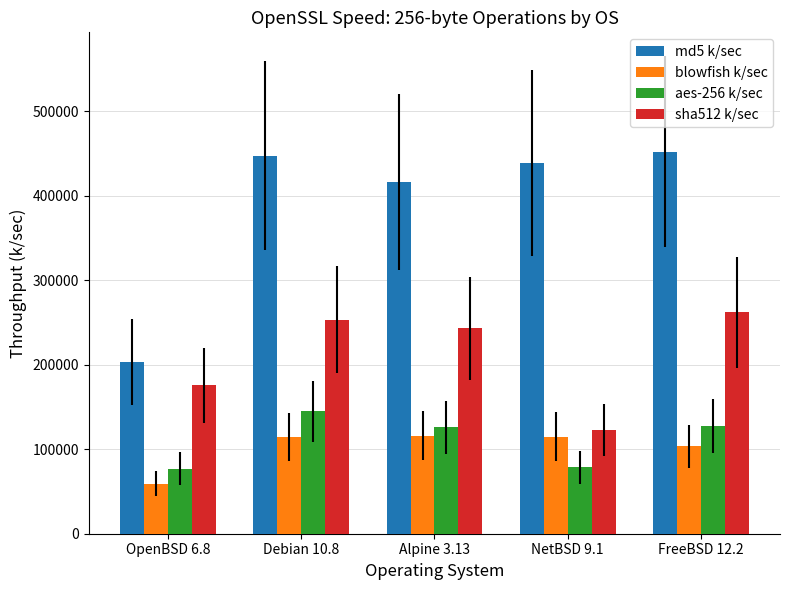

List the series in order of their peak value, highest first.

md5 k/sec, sha512 k/sec, aes-256 k/sec, blowfish k/sec